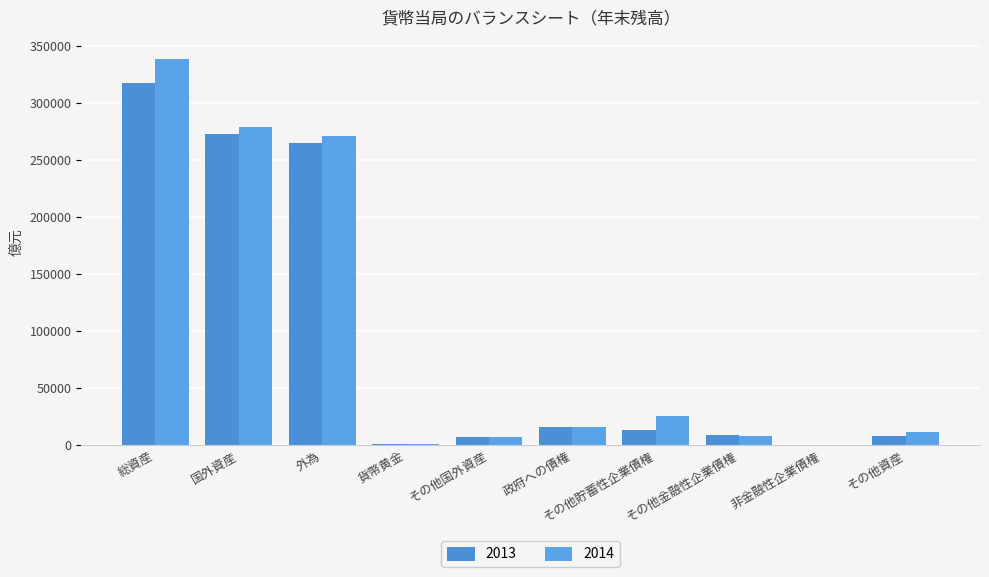

What is the difference between the maximum and minimum values in the 2014 series?

338237.2